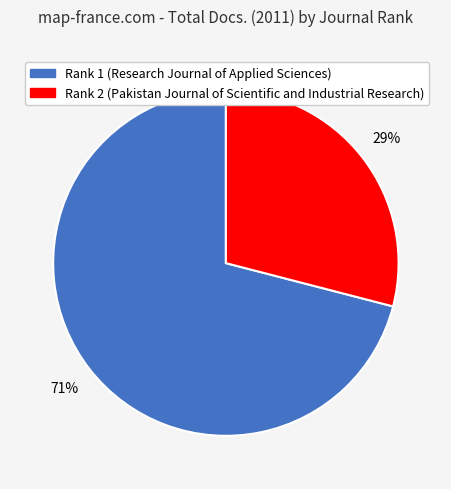

Does any single category account for the majority?

Yes